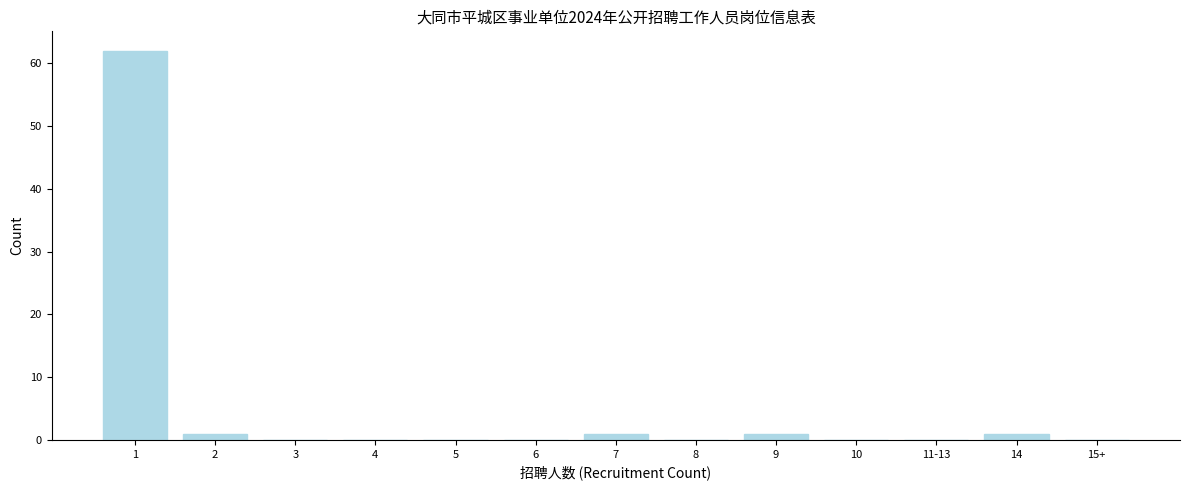

Reading left to right, list all the values displayed in this chart.

1=62	2=1	3=0	4=0	5=0	6=0	7=1	8=0	9=1	10=0	11-13=0	14=1	15+=0